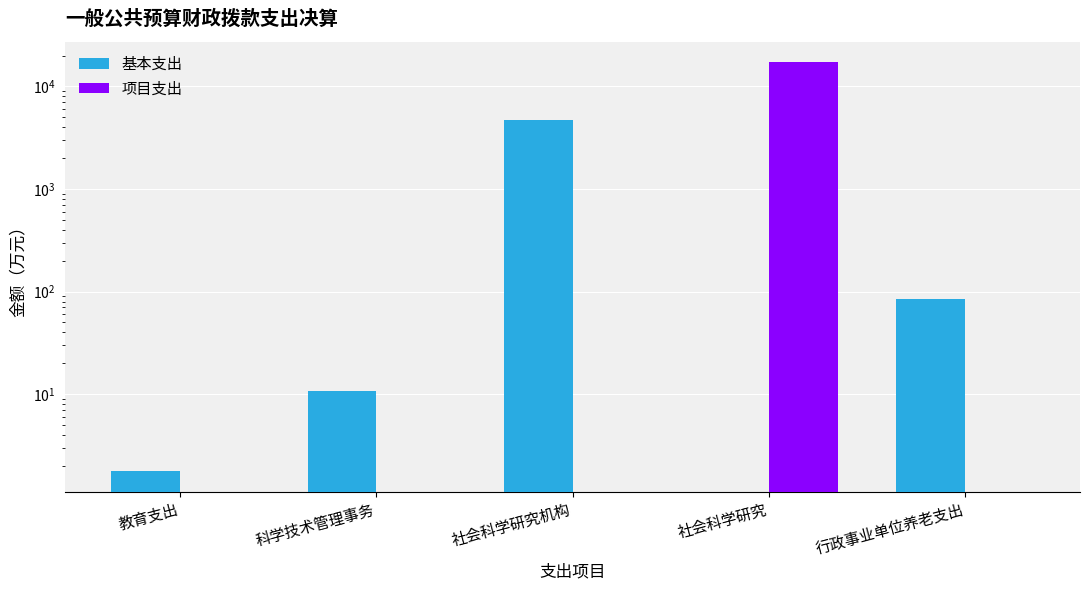

Reading left to right, transcribe all the data shown in this chart.

基本支出: 1.8	10.8	4669.6	0.0	84.9
项目支出: 0.0	0.0	0.0	17146.5	0.0